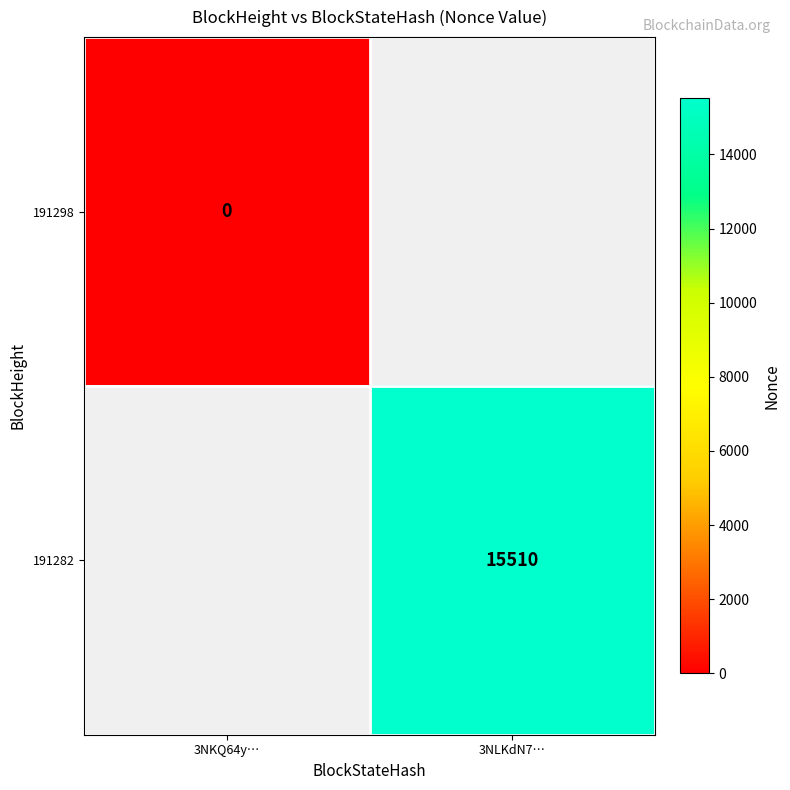

Is the value of 191282 at 3NLKdN7… greater than the value of 191298 at 3NKQ64y…?

Yes